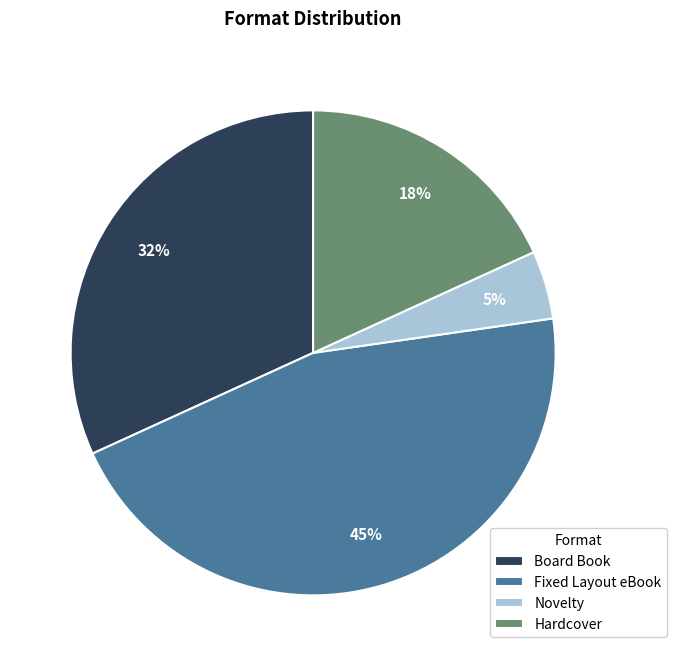

How many slices are in this pie chart?

4